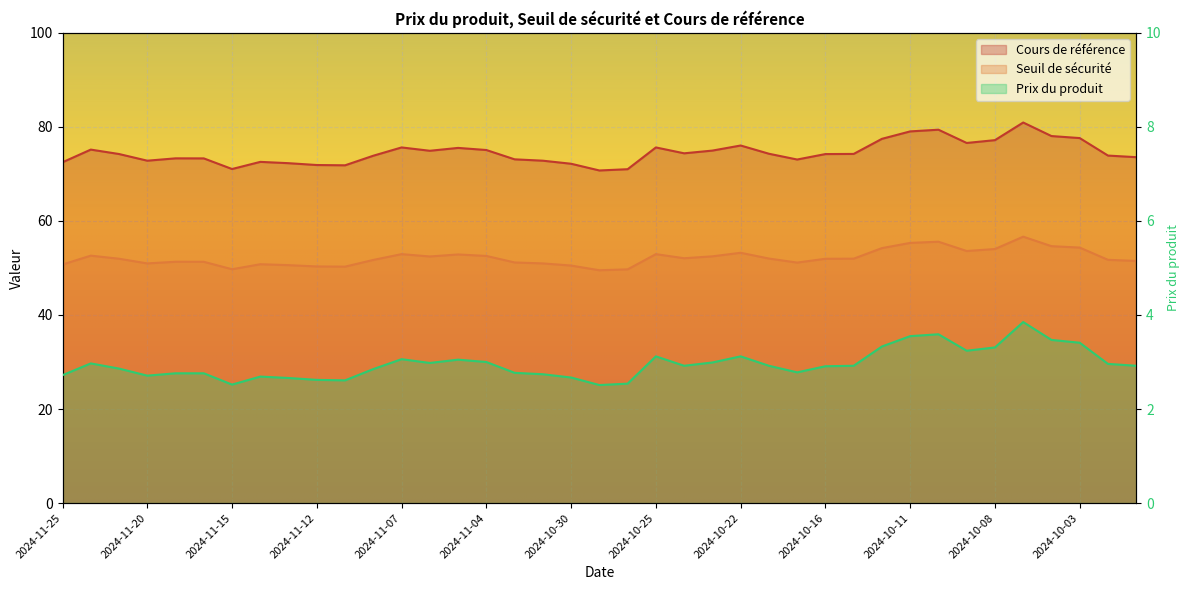

The Cours de référence series shows 52.6 at 2024-11-22. True or false?

True